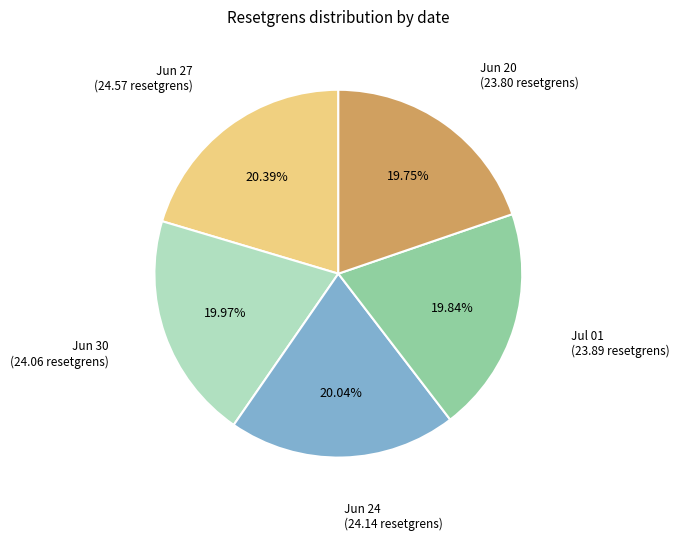

What is the ratio of the value at Jun 24 to the value at Jul 01?

1.0